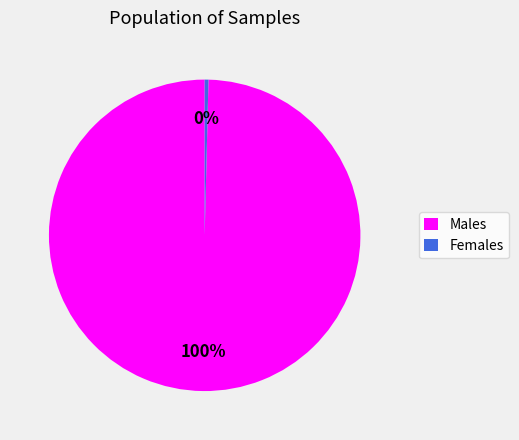

True or false: Females accounts for 0% of the total.

True